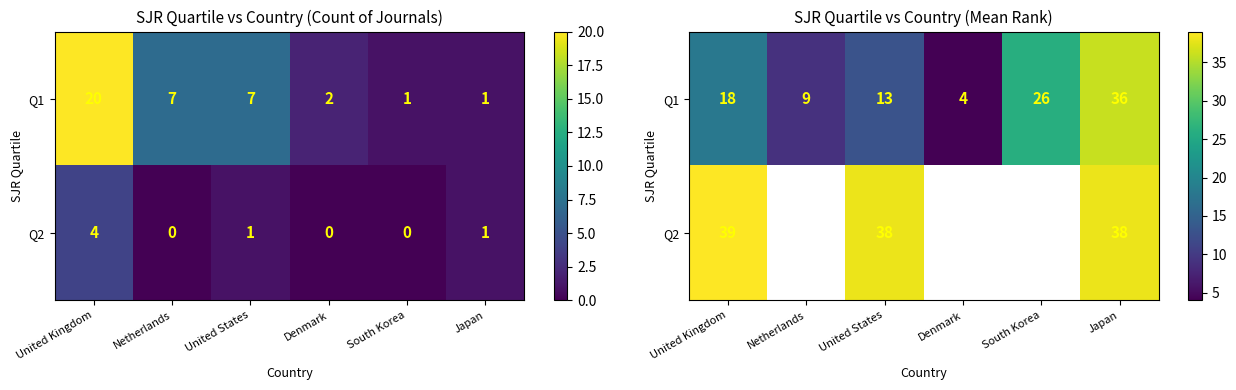

At how many categories does at least one series exceed 29?

3